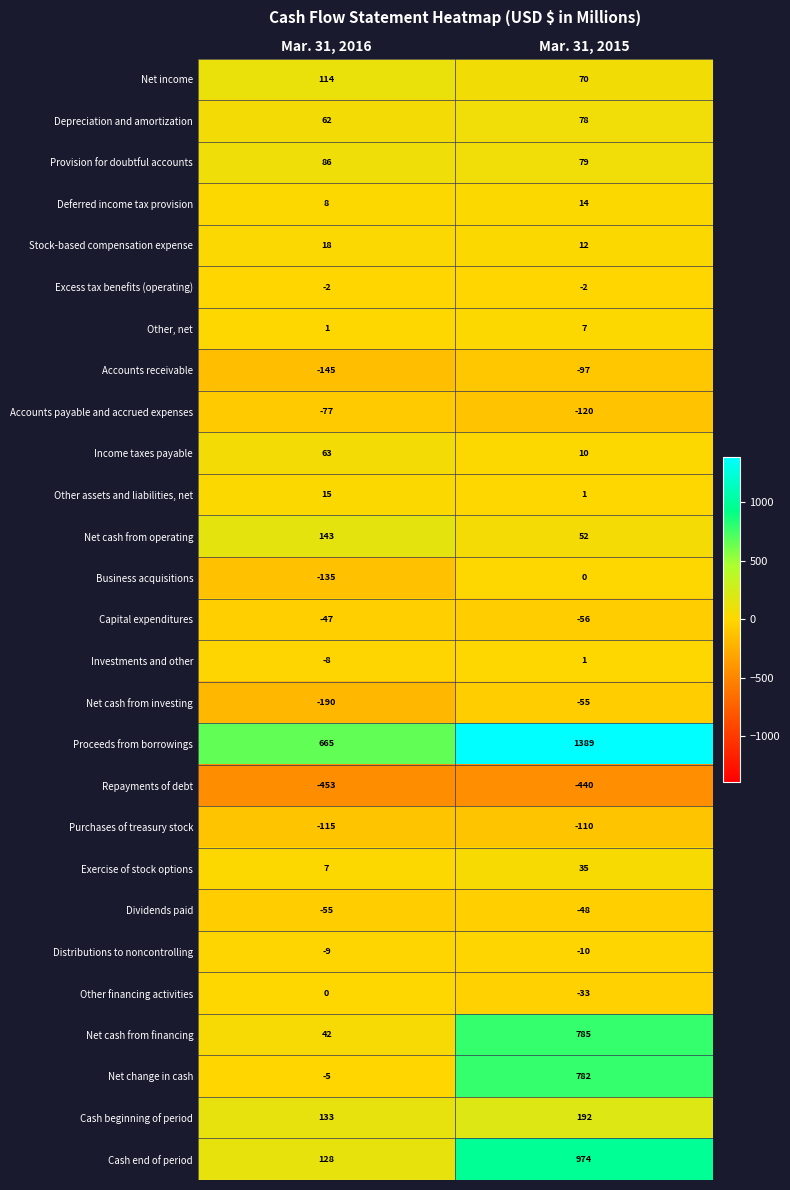

What value does the Repayments of debt series have at Mar. 31, 2015, to the nearest 10?

-440